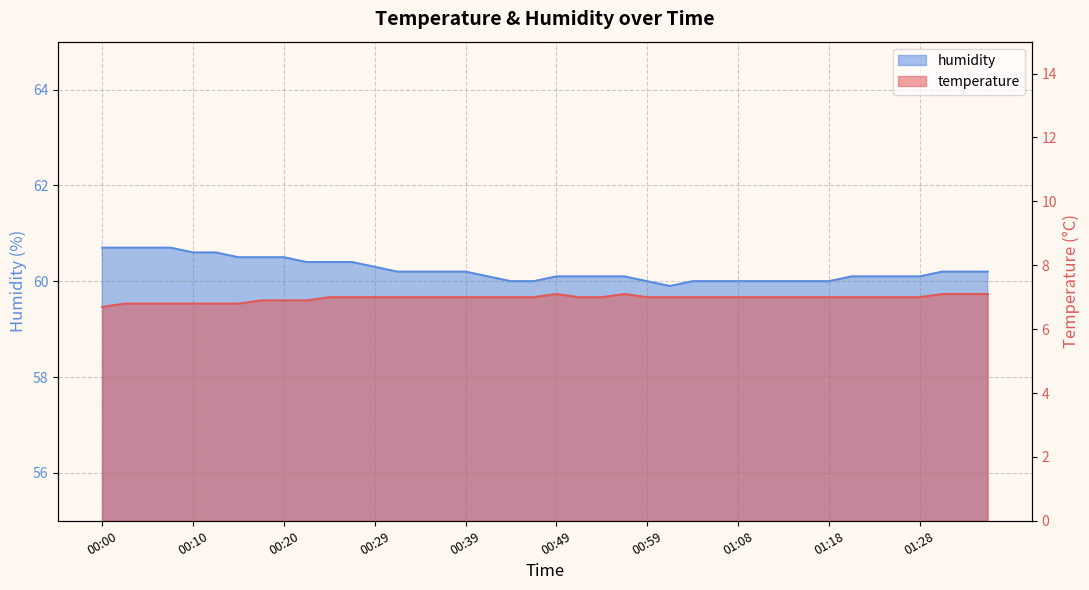

Which category has the highest value across all series?

00:00